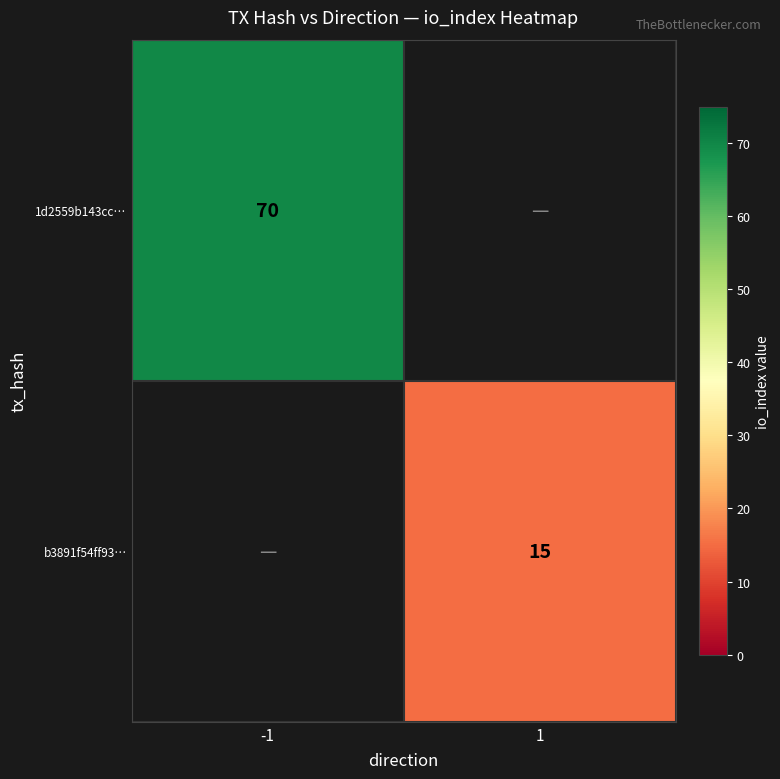

Is it true that b3891f54ff93… equals 23.7 at 1?

False